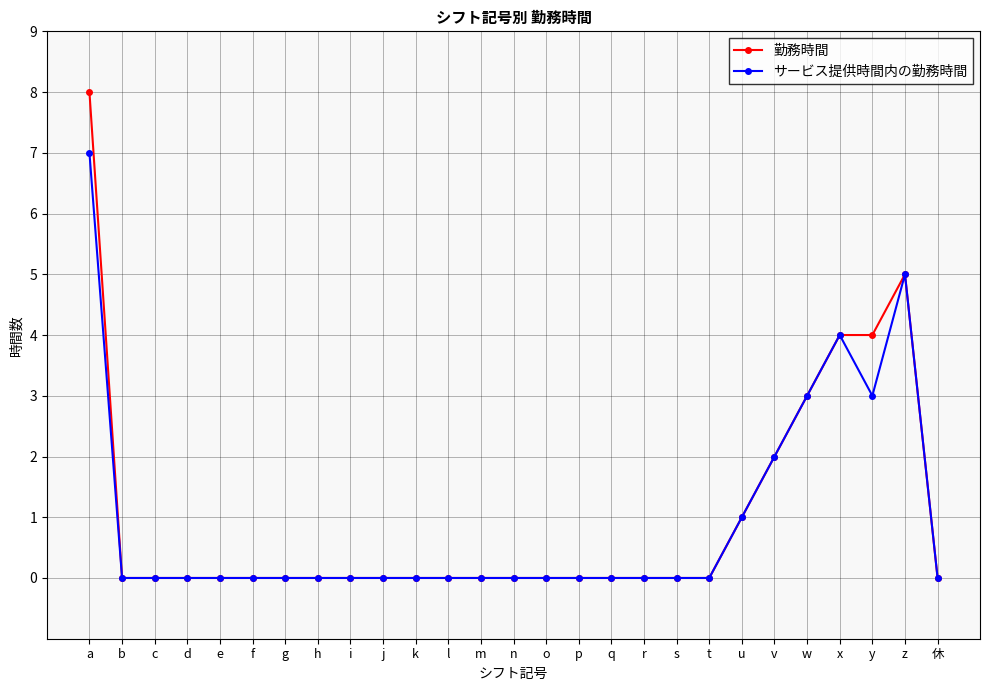

The サービス提供時間内の勤務時間 series shows 1 at x. True or false?

False